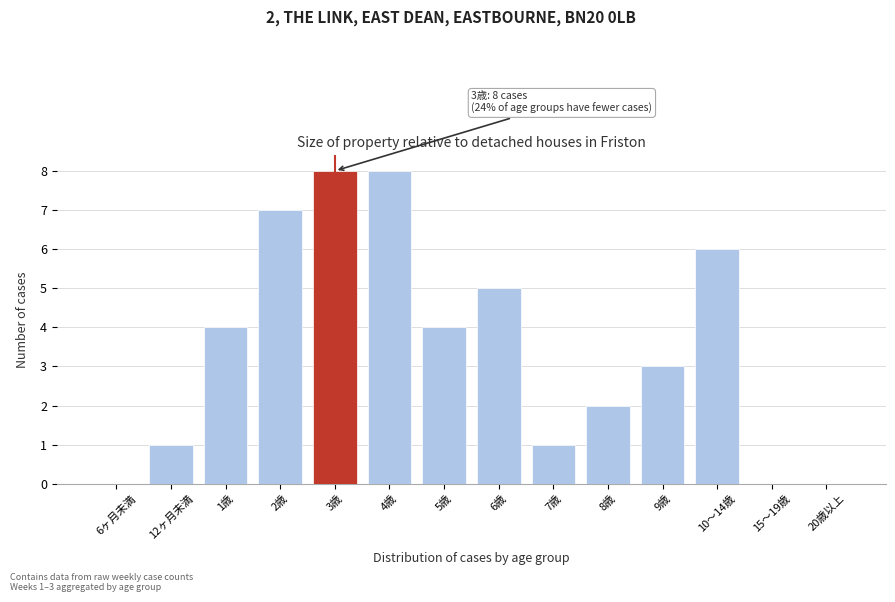

The value at 5歳 is 4. True or false?

True